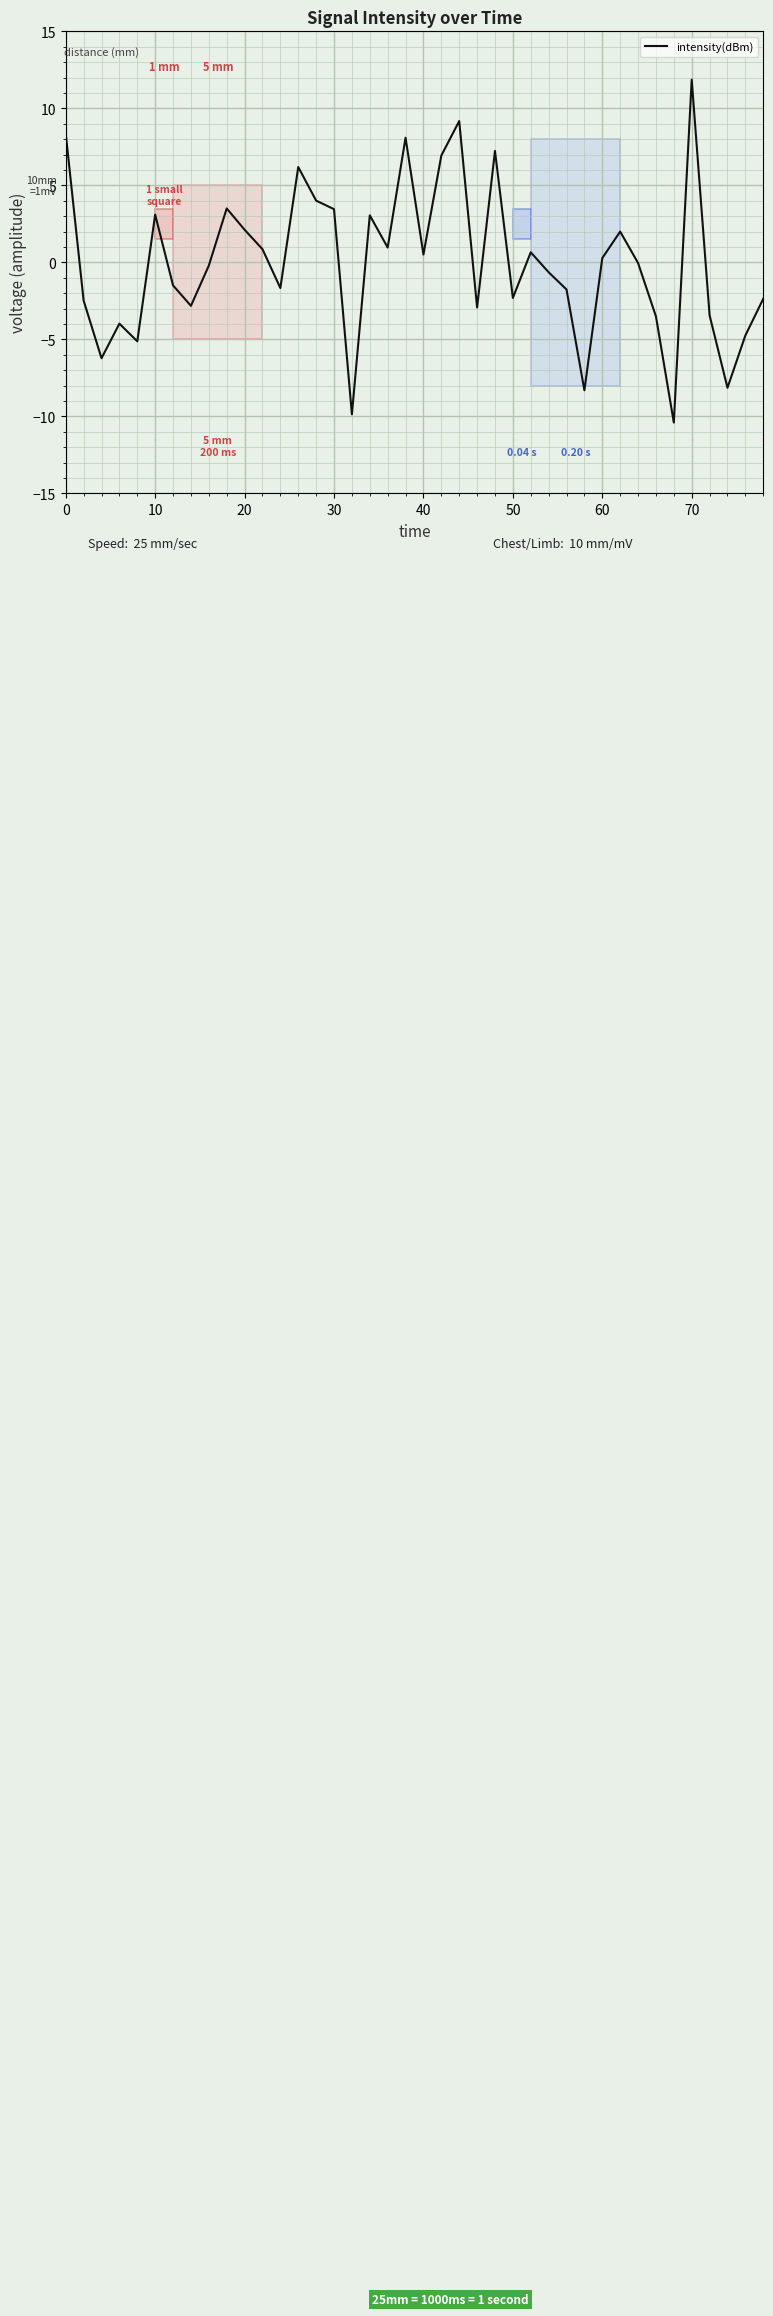

What is the difference between the maximum and minimum values?

22.3